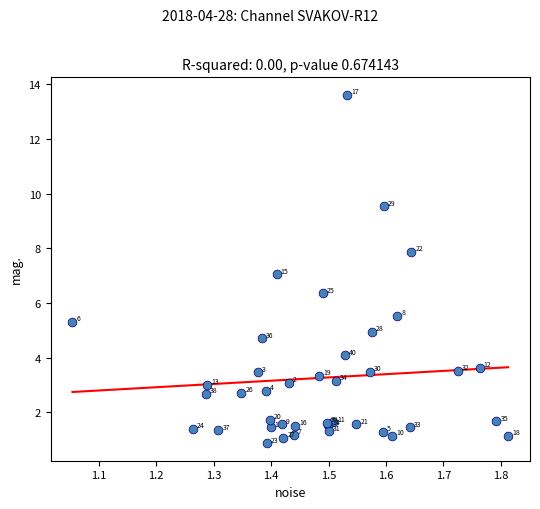

What Y value in the scatter plot is closest to 7?

7.0